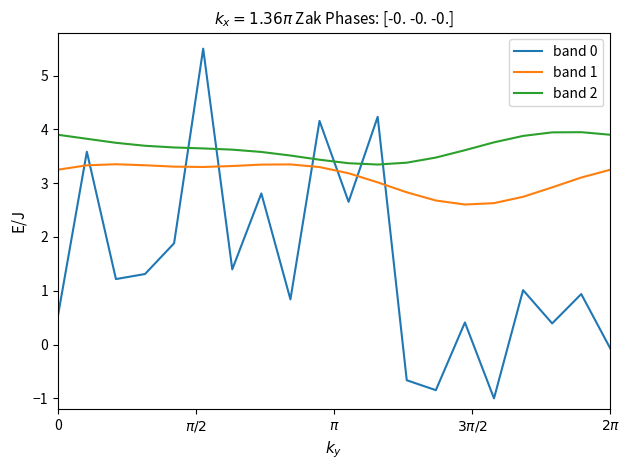

Which series has the largest total across all categories?

band 2